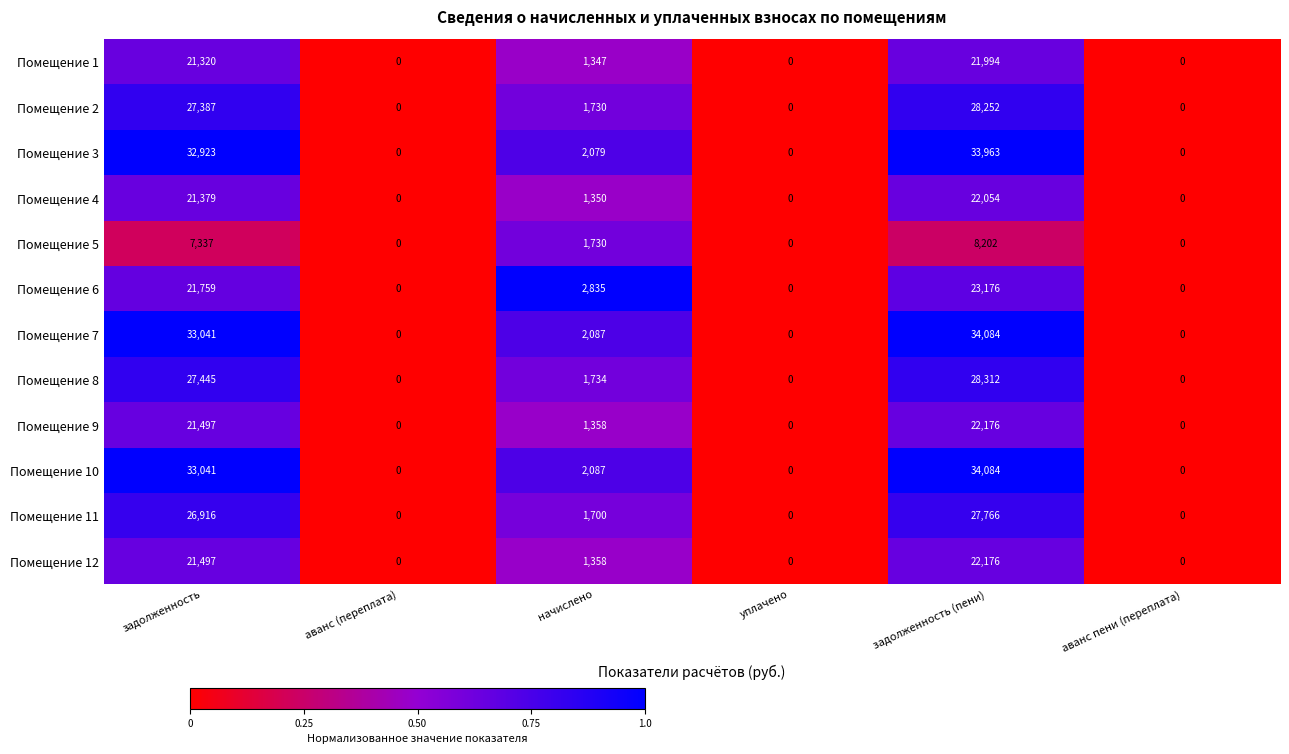

Count the number of categories in the chart.

6